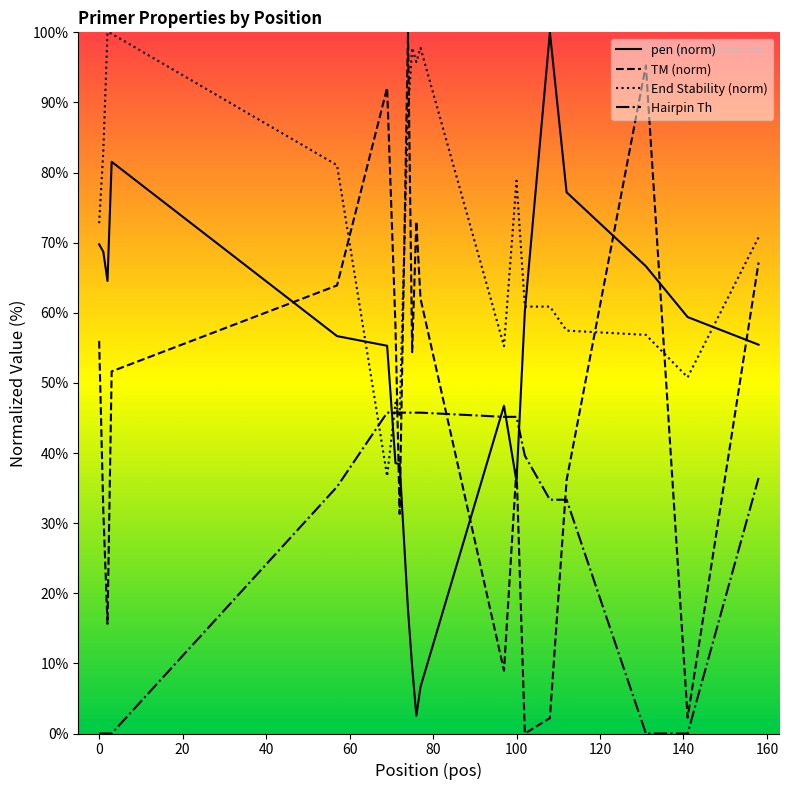

The value of pen (norm) at 100 is 36.0. True or false?

True